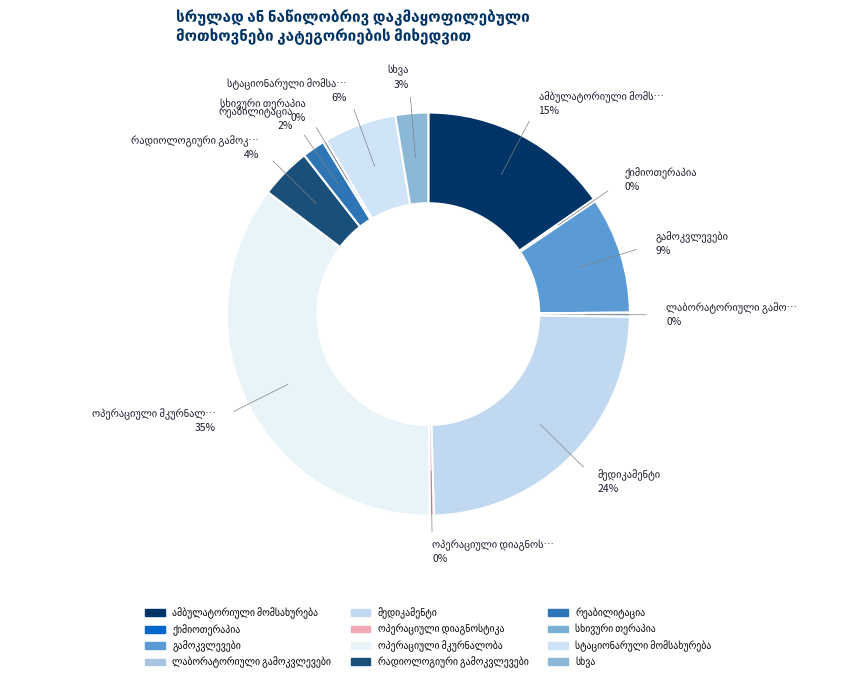

What is the change in value from ლაბორატორიული გამოკვლევები to მედიკამენტი?

+357